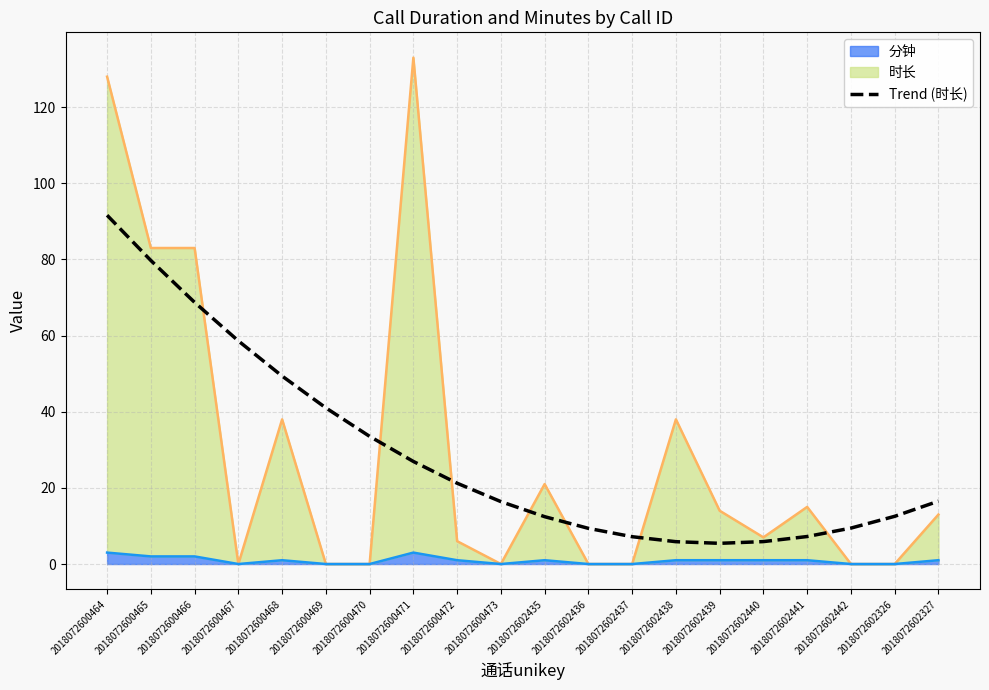

At which label is the value closest to 48?

2018072600468